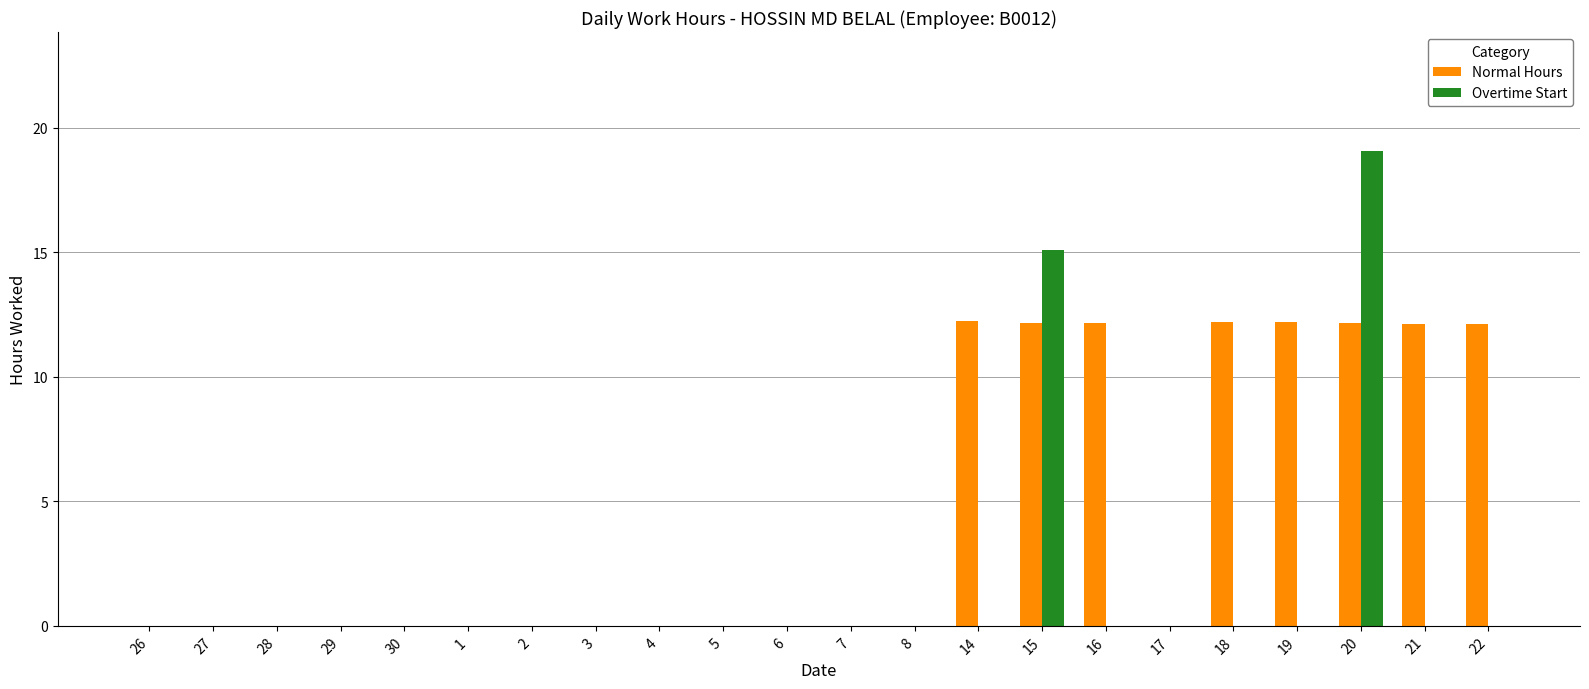

What is the greatest value displayed?

19.1